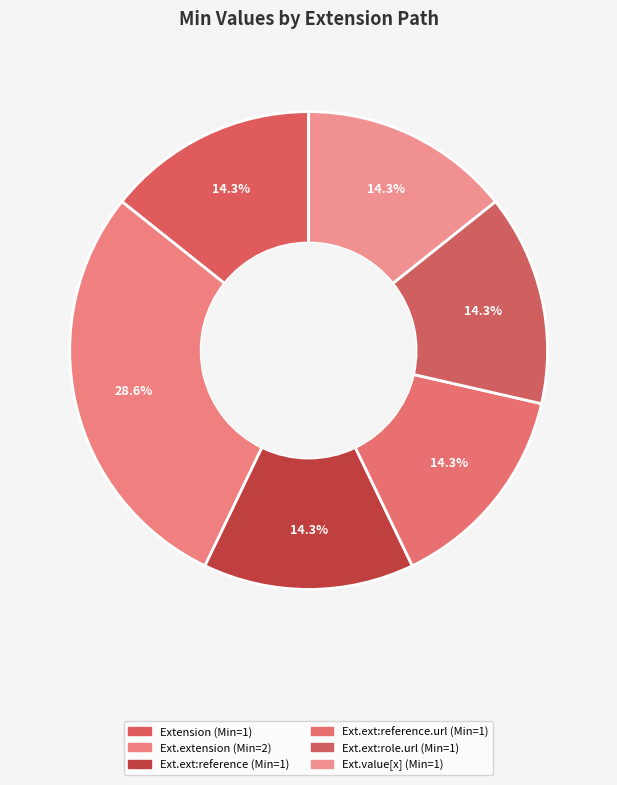

How many segments does this pie chart have?

6